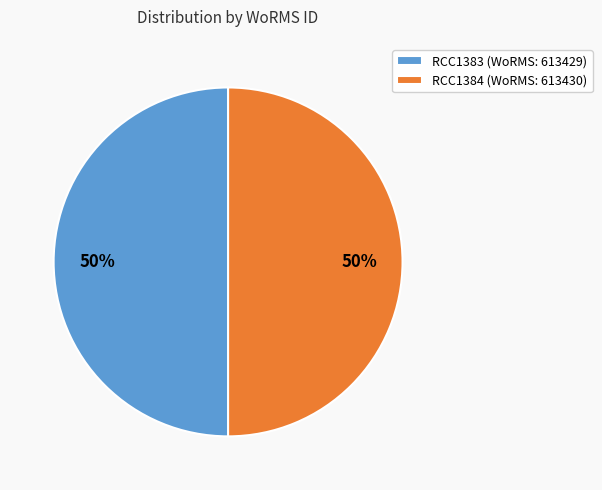

What percentage is the RCC1383 slice, to the nearest percent?

50%